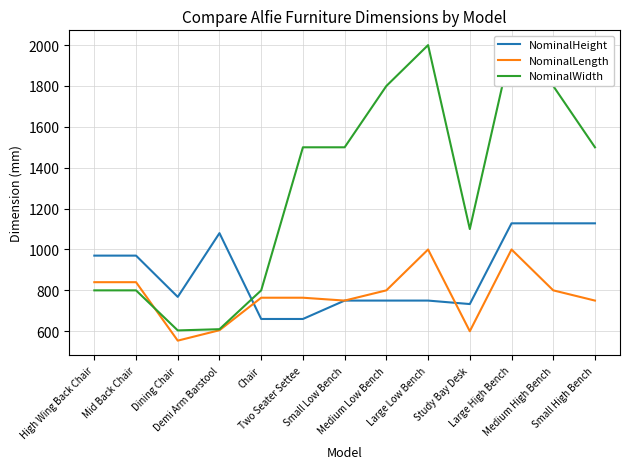

How many lines are shown in the chart?

3